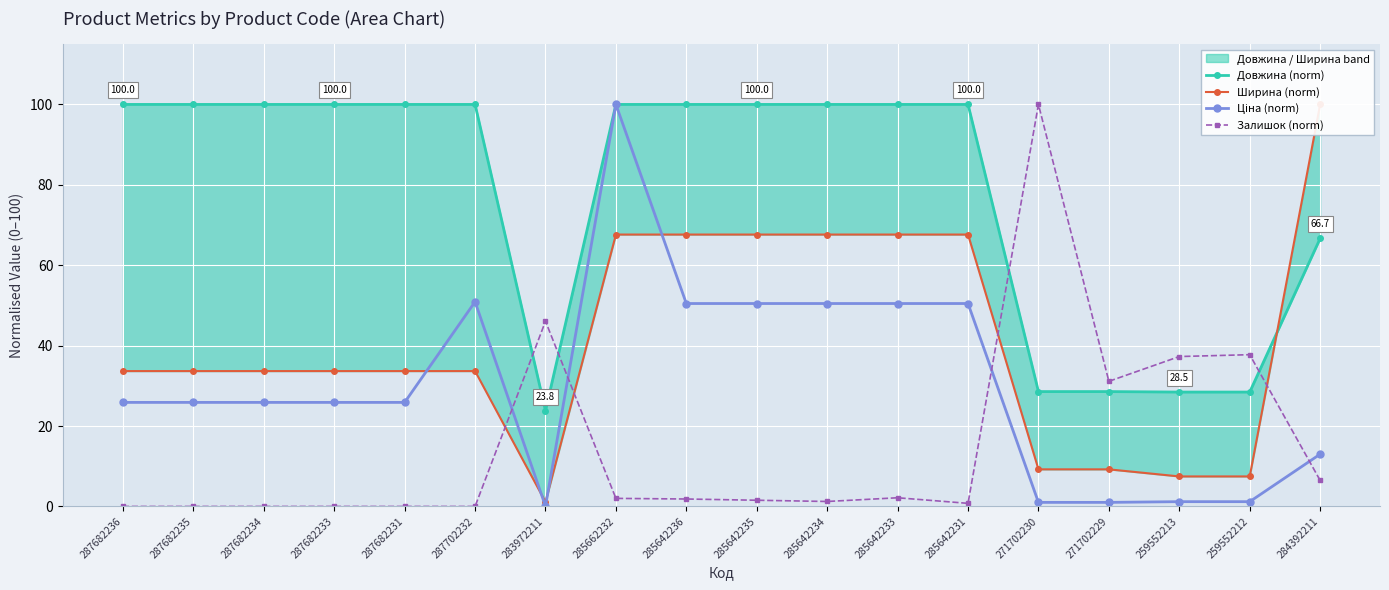

At how many categories does at least one series exceed 44?

15